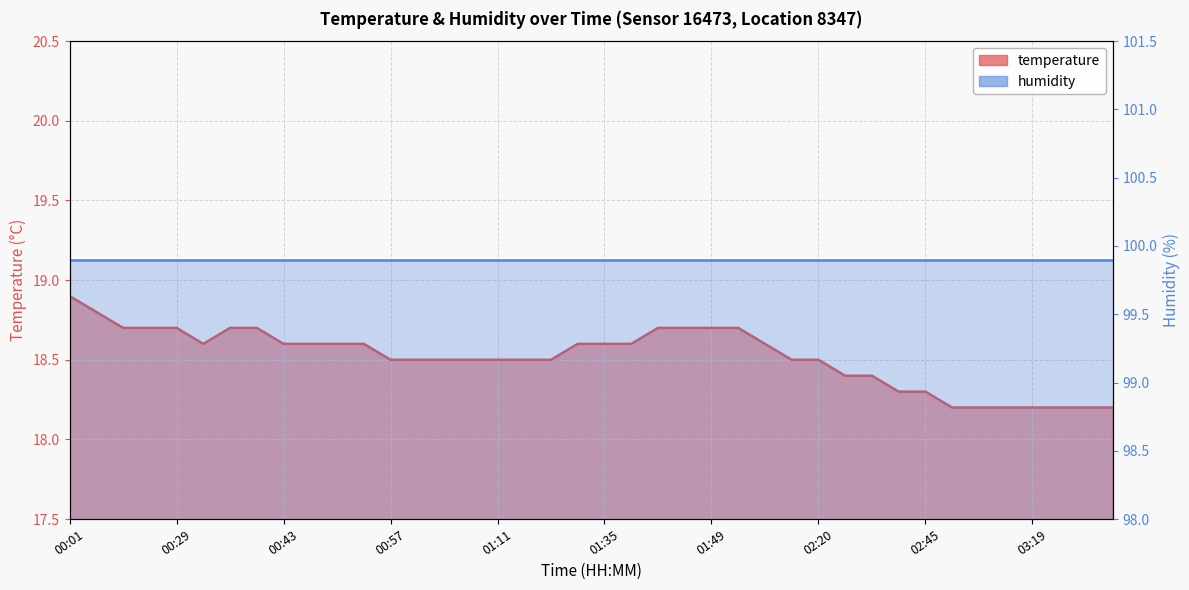

What value does the data have at 01:46?

18.7